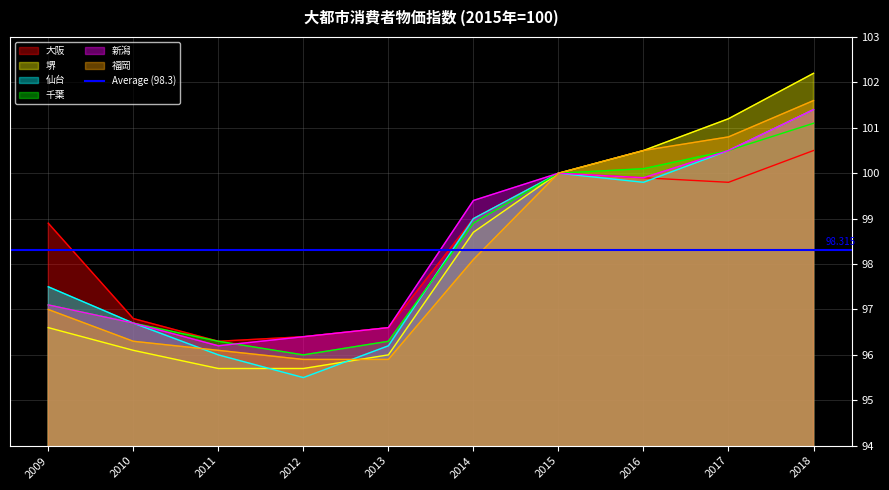

List the labels in order of 仙台 value, smallest first.

2012, 2011, 2013, 2010, 2009, 2014, 2016, 2015, 2017, 2018